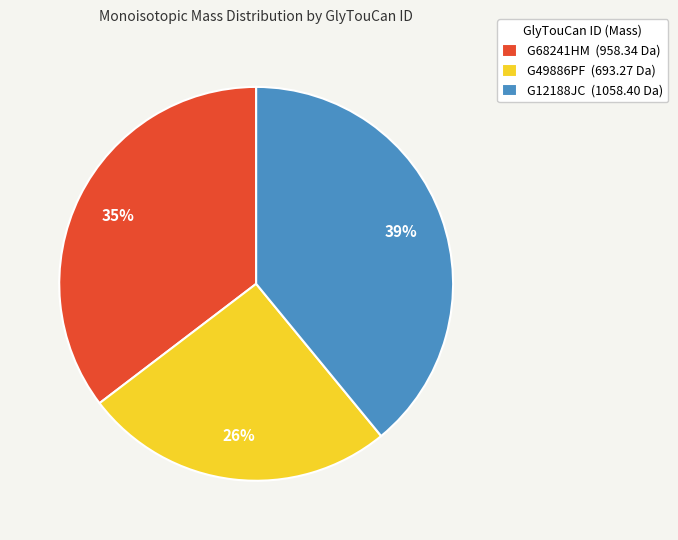

Is there any slice that represents more than half of the pie?

No